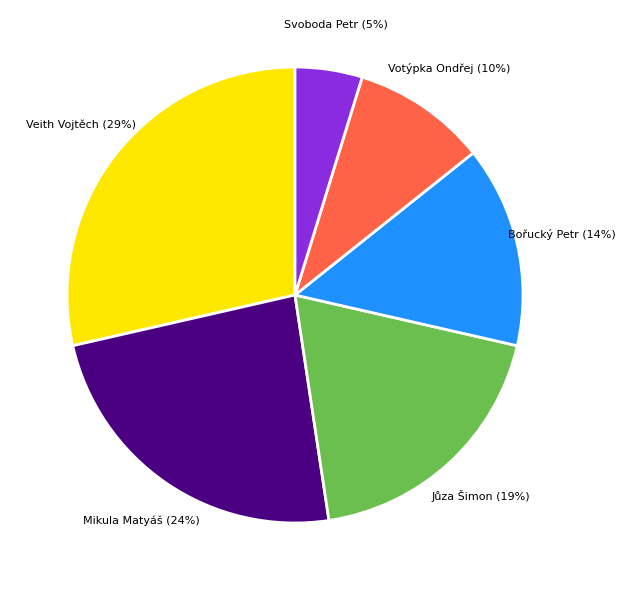

Is there a majority slice in this chart?

No